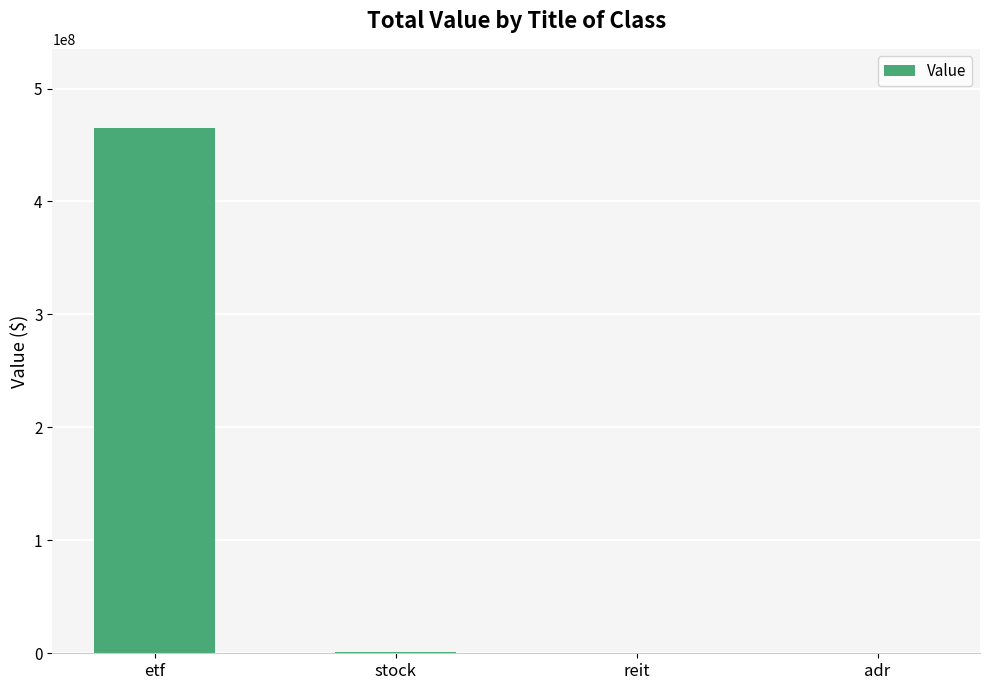

What is the ratio of the value at etf to the value at stock?

313.1